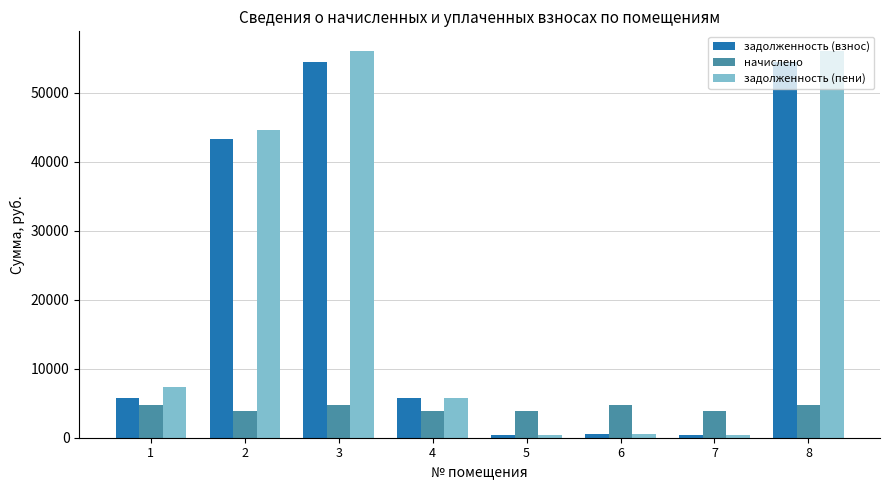

What is the lowest value of the задолженность (пени) series?

423.7